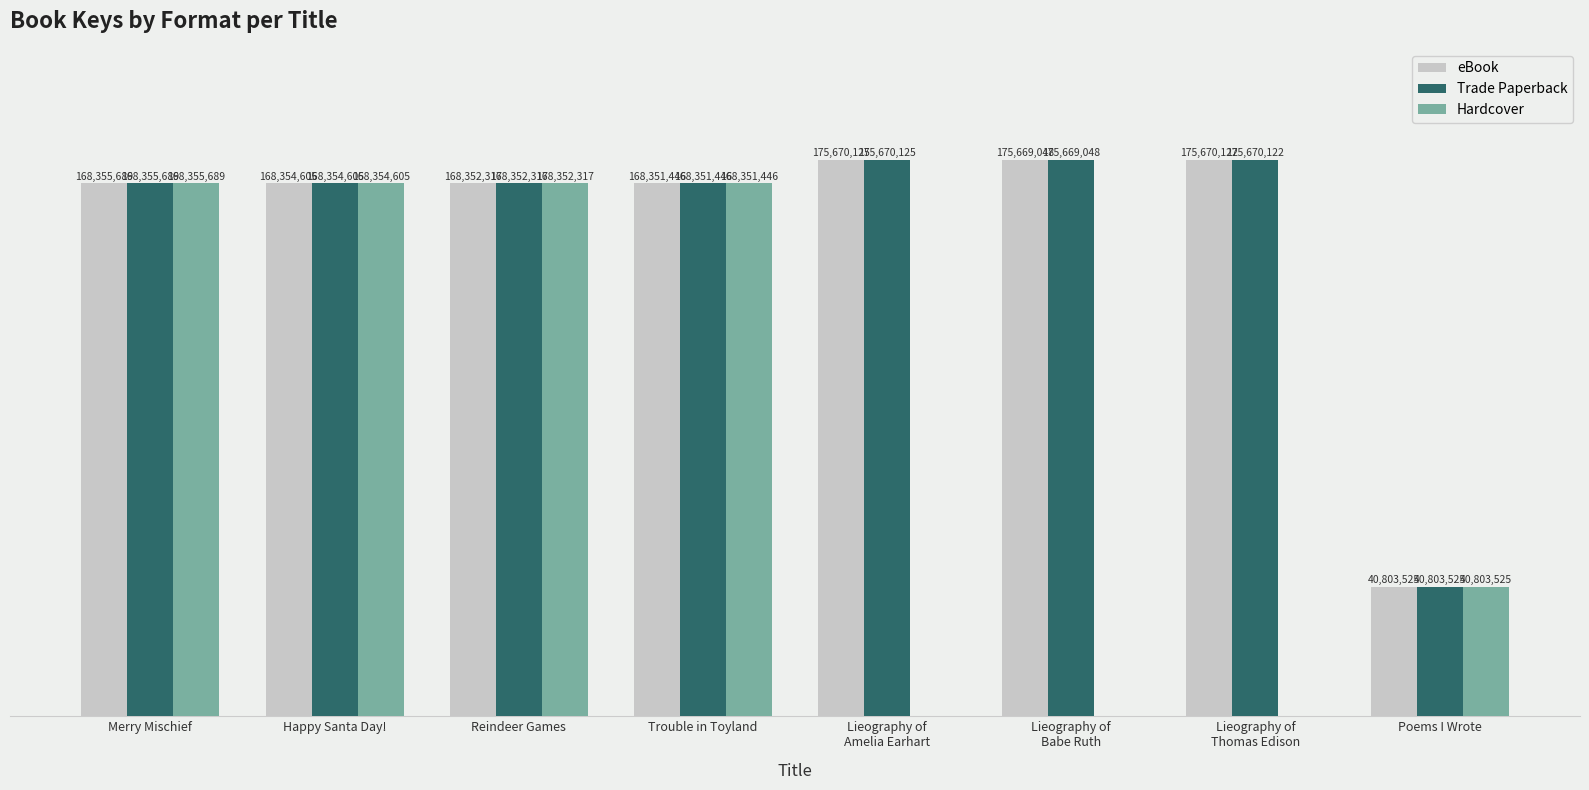

Reading left to right, extract all data points from this chart.

eBook: Merry Mischief=168355689	Happy Santa Day!=168354605	Reindeer Games=168352317	Trouble in Toyland=168351446	Lieography of
Amelia Earhart=175670125	Lieography of
Babe Ruth=175669048	Lieography of
Thomas Edison=175670122	Poems I Wrote=40803525
Trade Paperback: Merry Mischief=168355689	Happy Santa Day!=168354605	Reindeer Games=168352317	Trouble in Toyland=168351446	Lieography of
Amelia Earhart=175670125	Lieography of
Babe Ruth=175669048	Lieography of
Thomas Edison=175670122	Poems I Wrote=40803525
Hardcover: Merry Mischief=168355689	Happy Santa Day!=168354605	Reindeer Games=168352317	Trouble in Toyland=168351446	Lieography of
Amelia Earhart=0	Lieography of
Babe Ruth=0	Lieography of
Thomas Edison=0	Poems I Wrote=40803525